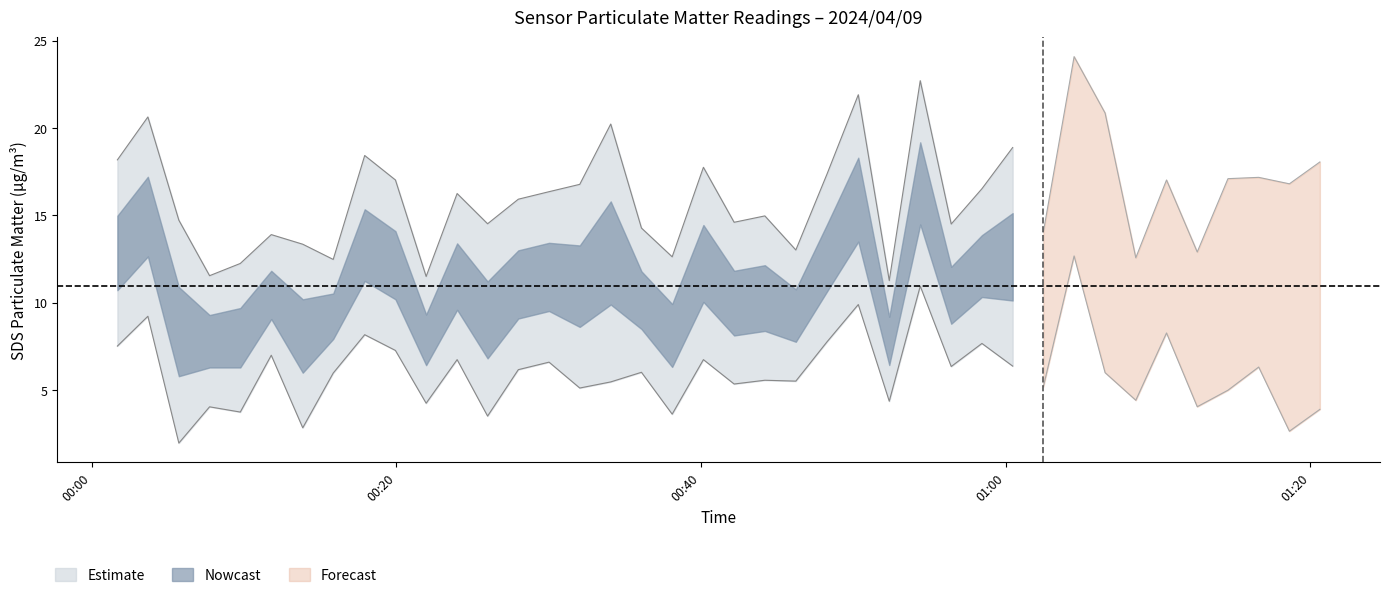

True or false: SDS_P1 and SDS_P2 intersect in this chart.

False